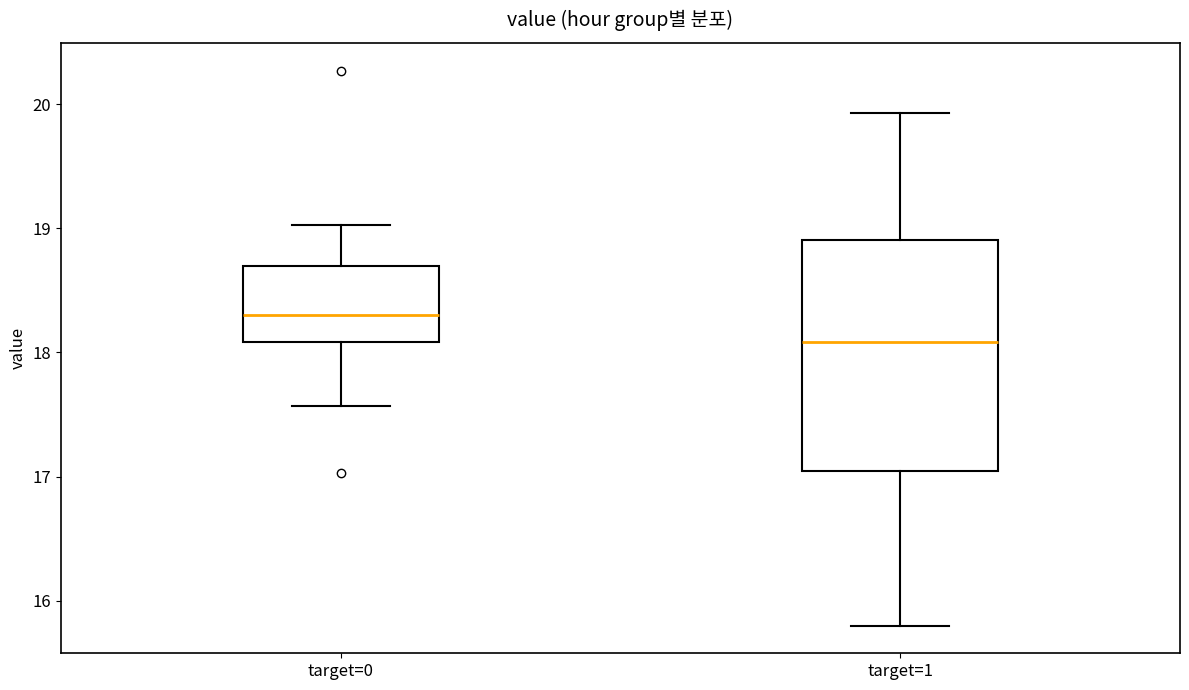

Reading left to right, transcribe this box plot: for each box, give where its median line is, the range the box spans, and where its two whiskers end, as read against the y-axis. The values are not printed on the chart, so give them approximately, as read against the axis.

target=0: median 18.3, box 18.1 to 18.7, whiskers 17.6 to 19.0
target=1: median 18.1, box 17.0 to 18.9, whiskers 15.8 to 19.9